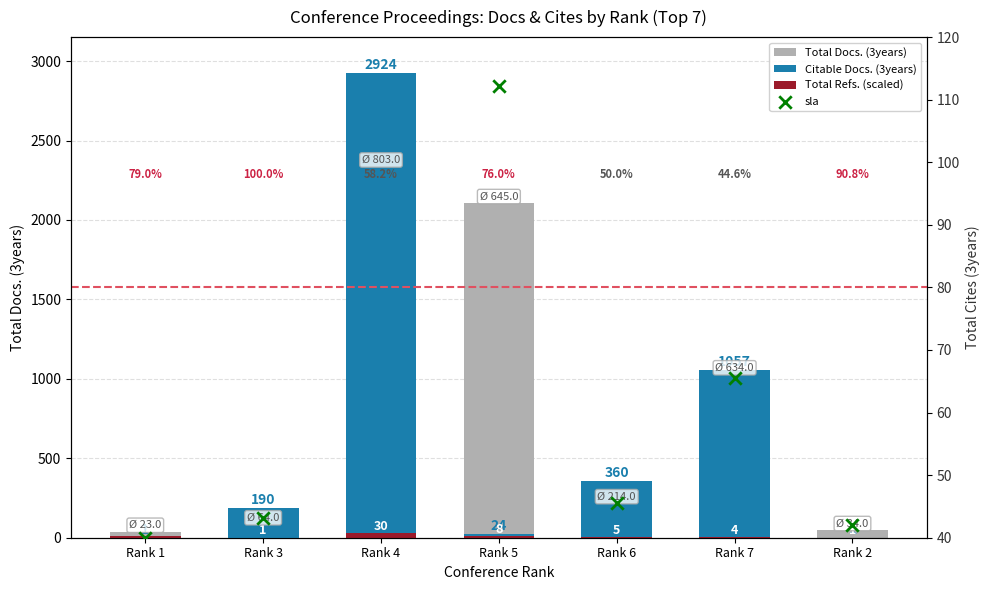

At how many categories does at least one series exceed 1199?

2